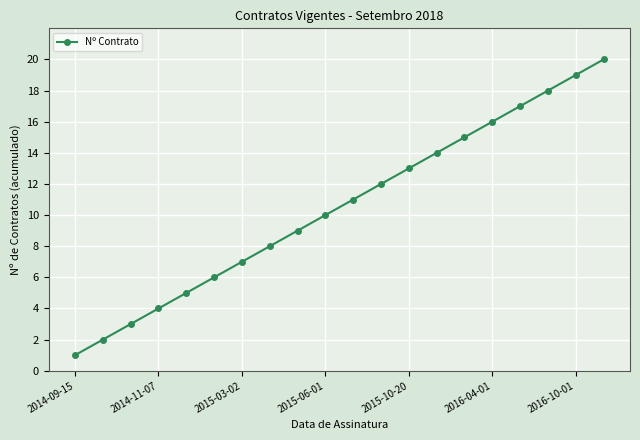

What is the value of the 12th point from the left?

12